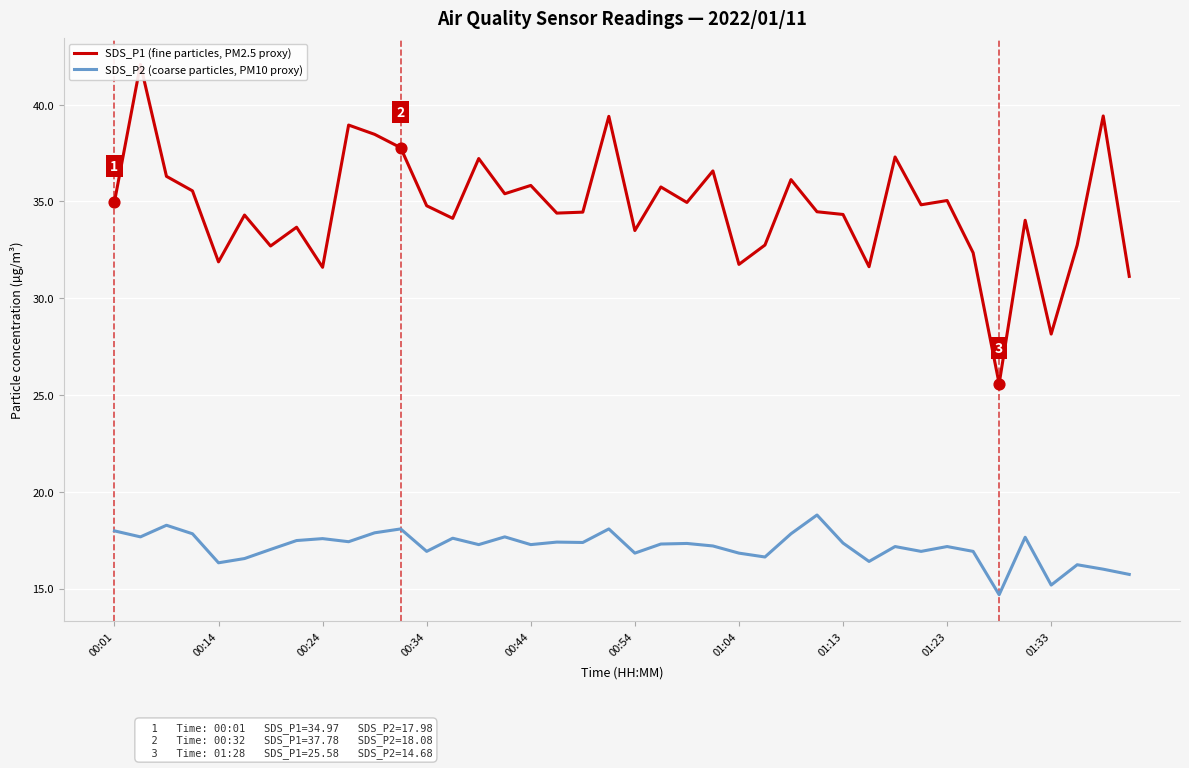

The value of SDS_P2 (coarse particles, PM10 proxy) at 00:01 is 11.3. True or false?

False